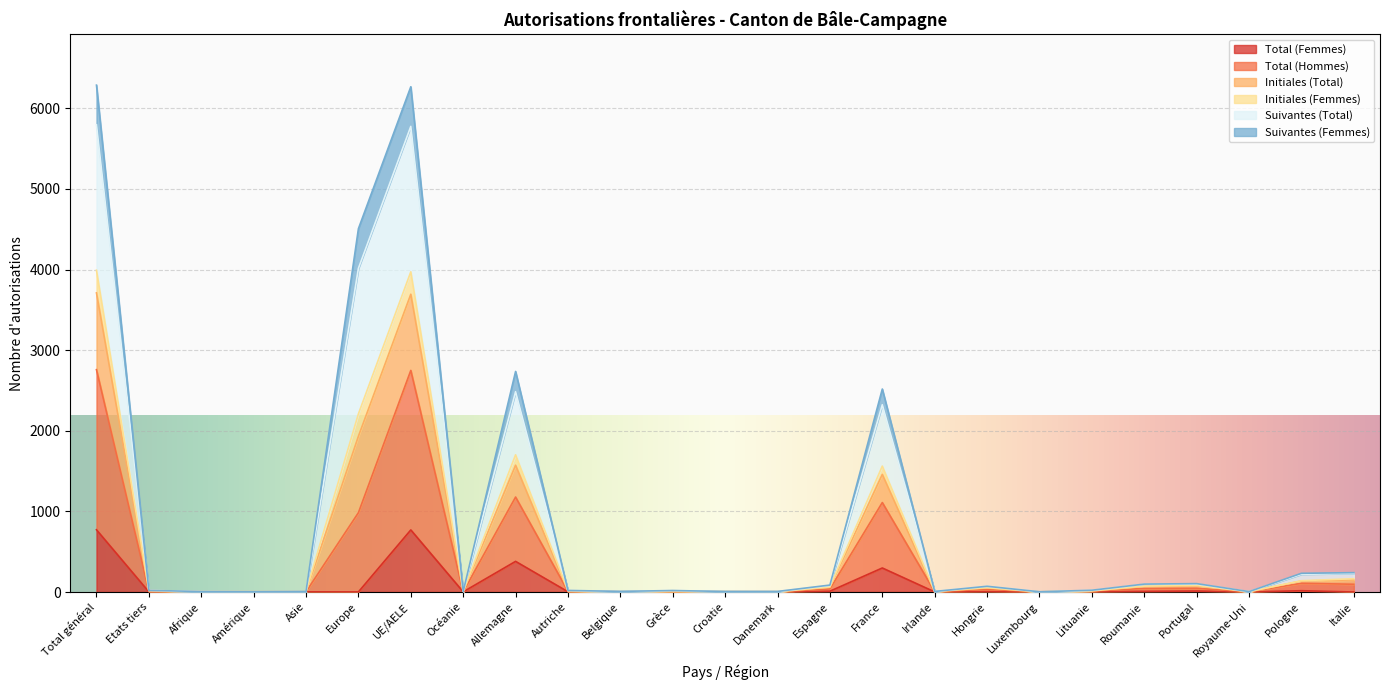

True or false: Initiales (Total) and Total (Hommes) intersect in this chart.

False